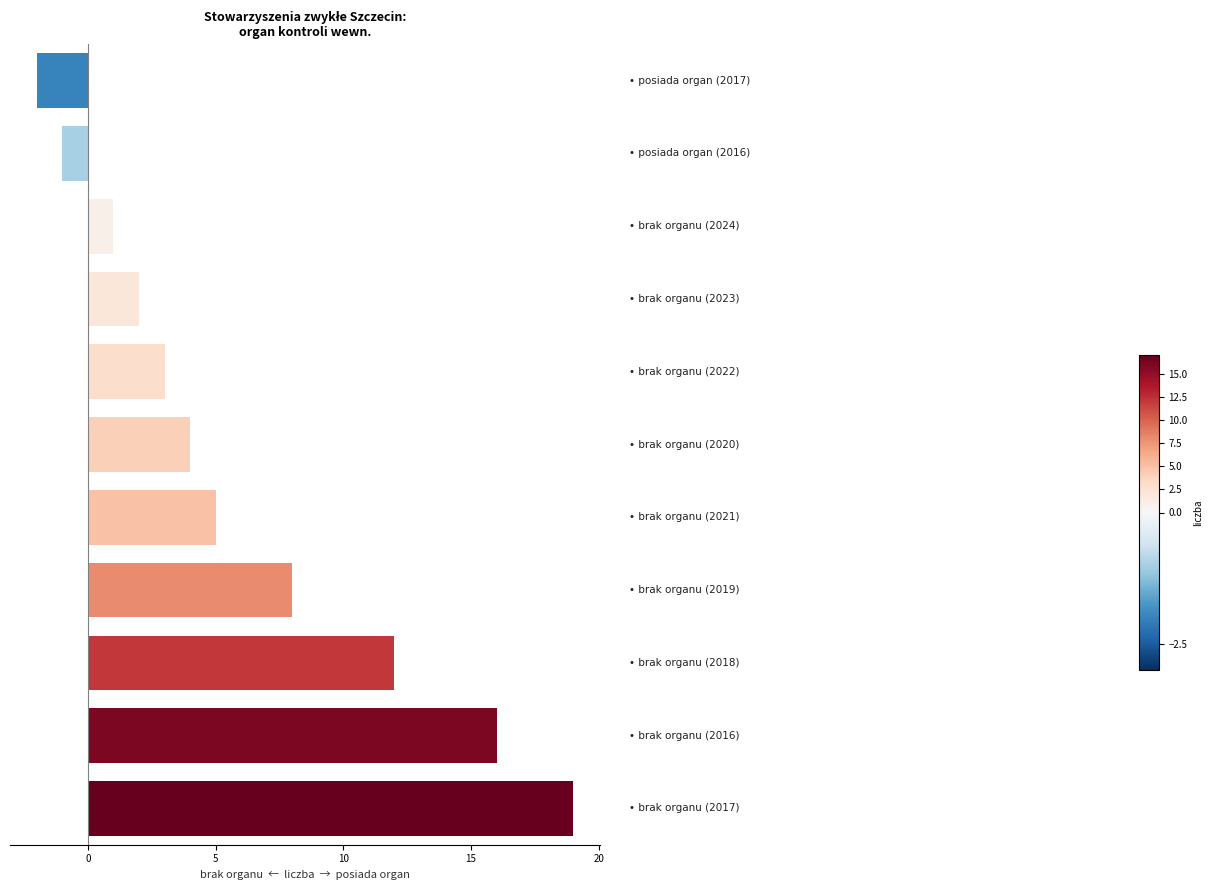

What is the average value?

6